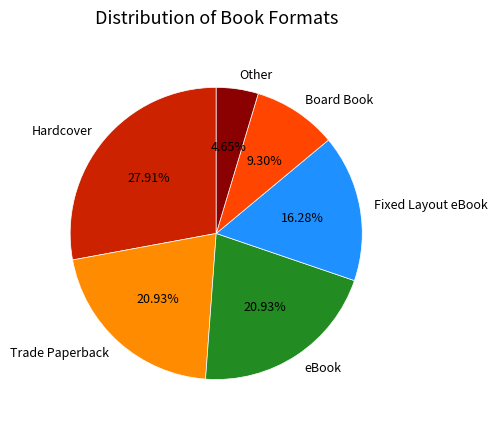

Does eBook account for over 50% of the chart?

No